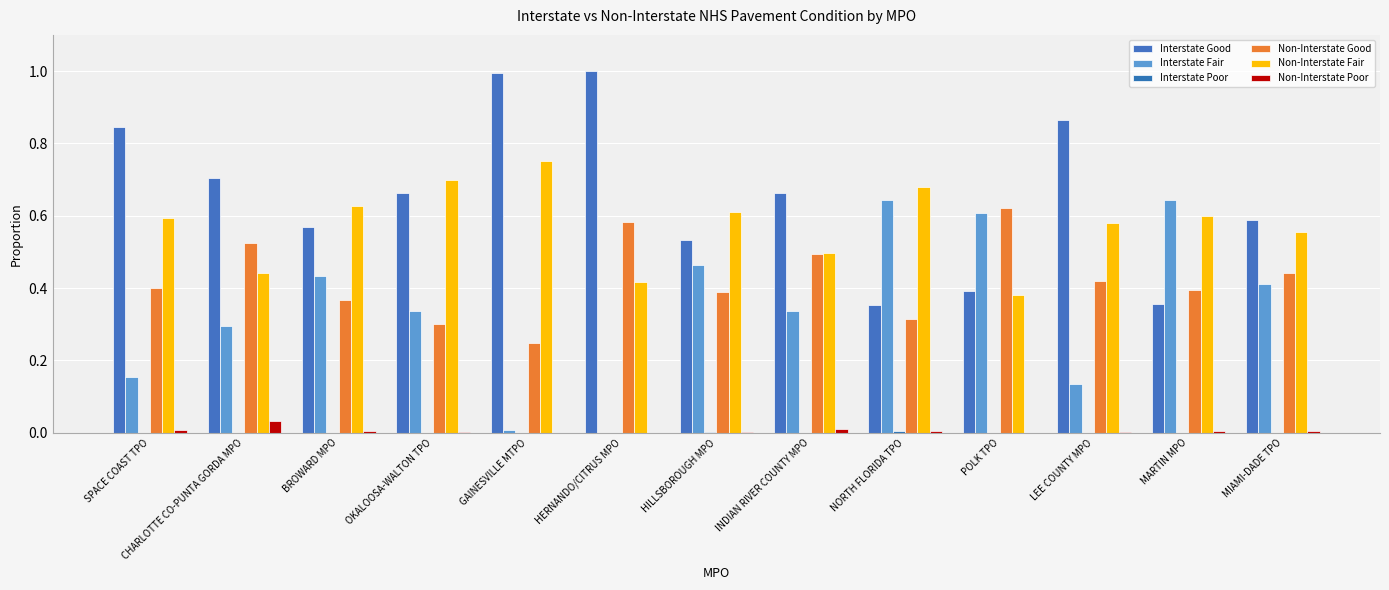

What is the difference between the maximum and minimum values in the Non-Interstate Fair series?

0.4